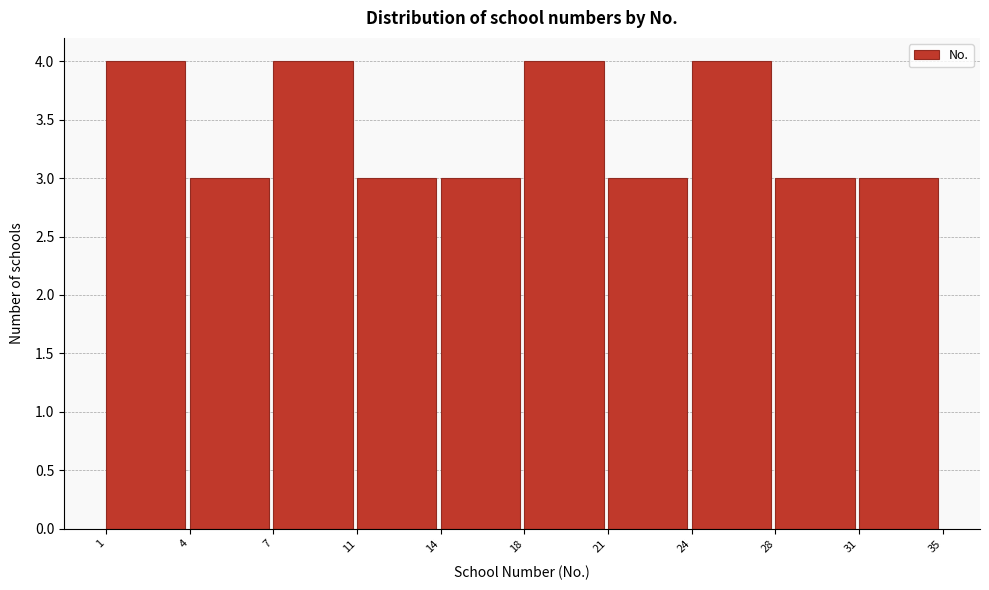

Reading right to left, extract all data points from this chart.

3	3	4	3	4	3	3	4	3	4